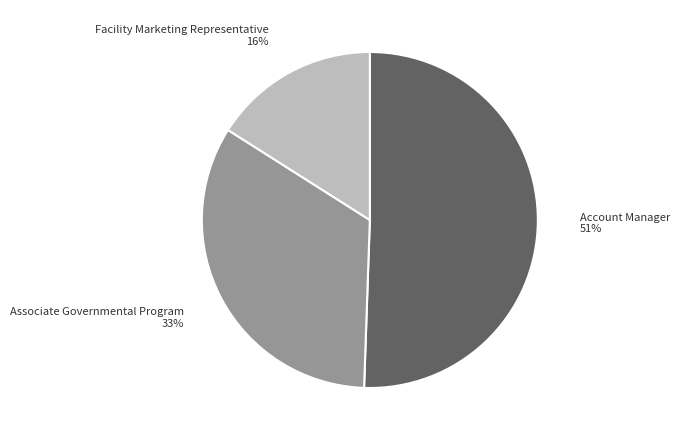

To the nearest percent, what percentage of the pie is Account Manager?

51%